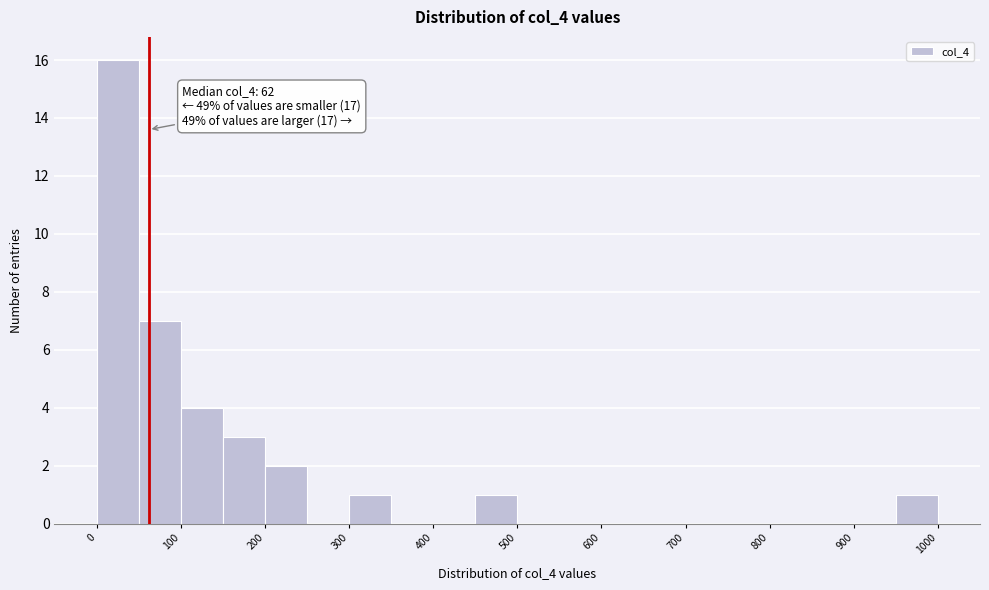

Which range on the x-axis has the tallest bar?

0 to 50